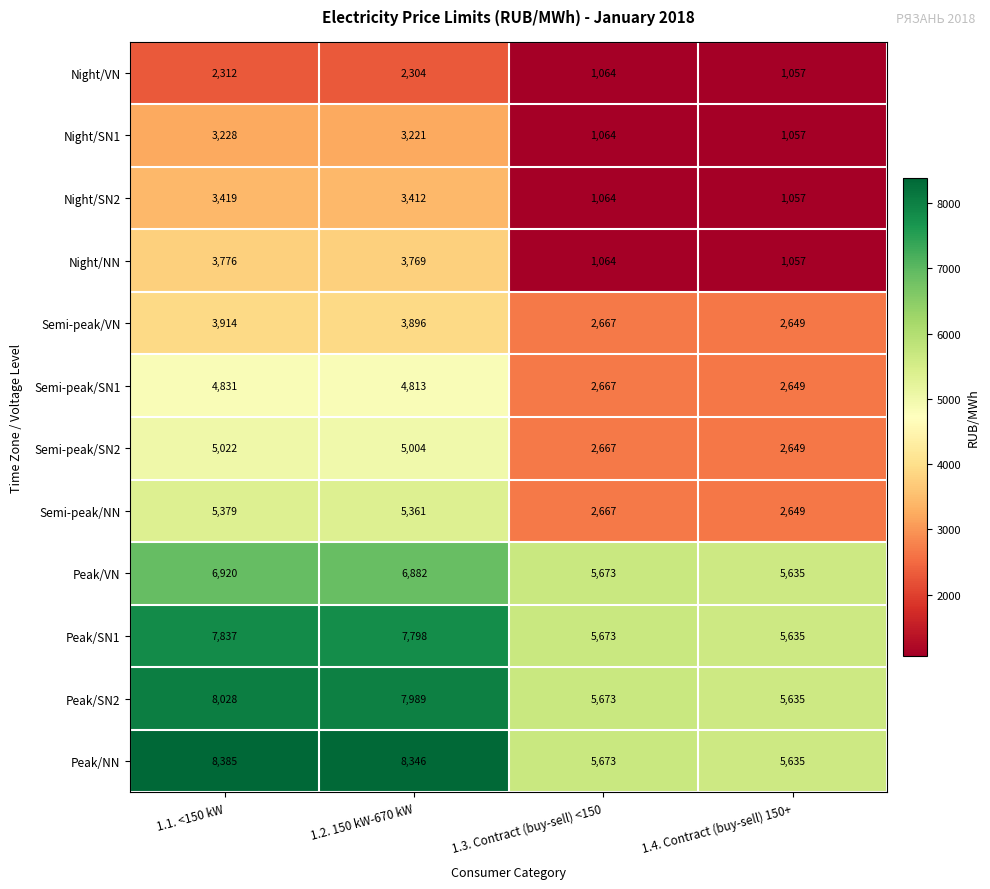

What is the spread (max minus min) of values at 1.1. <150 kW?

6073